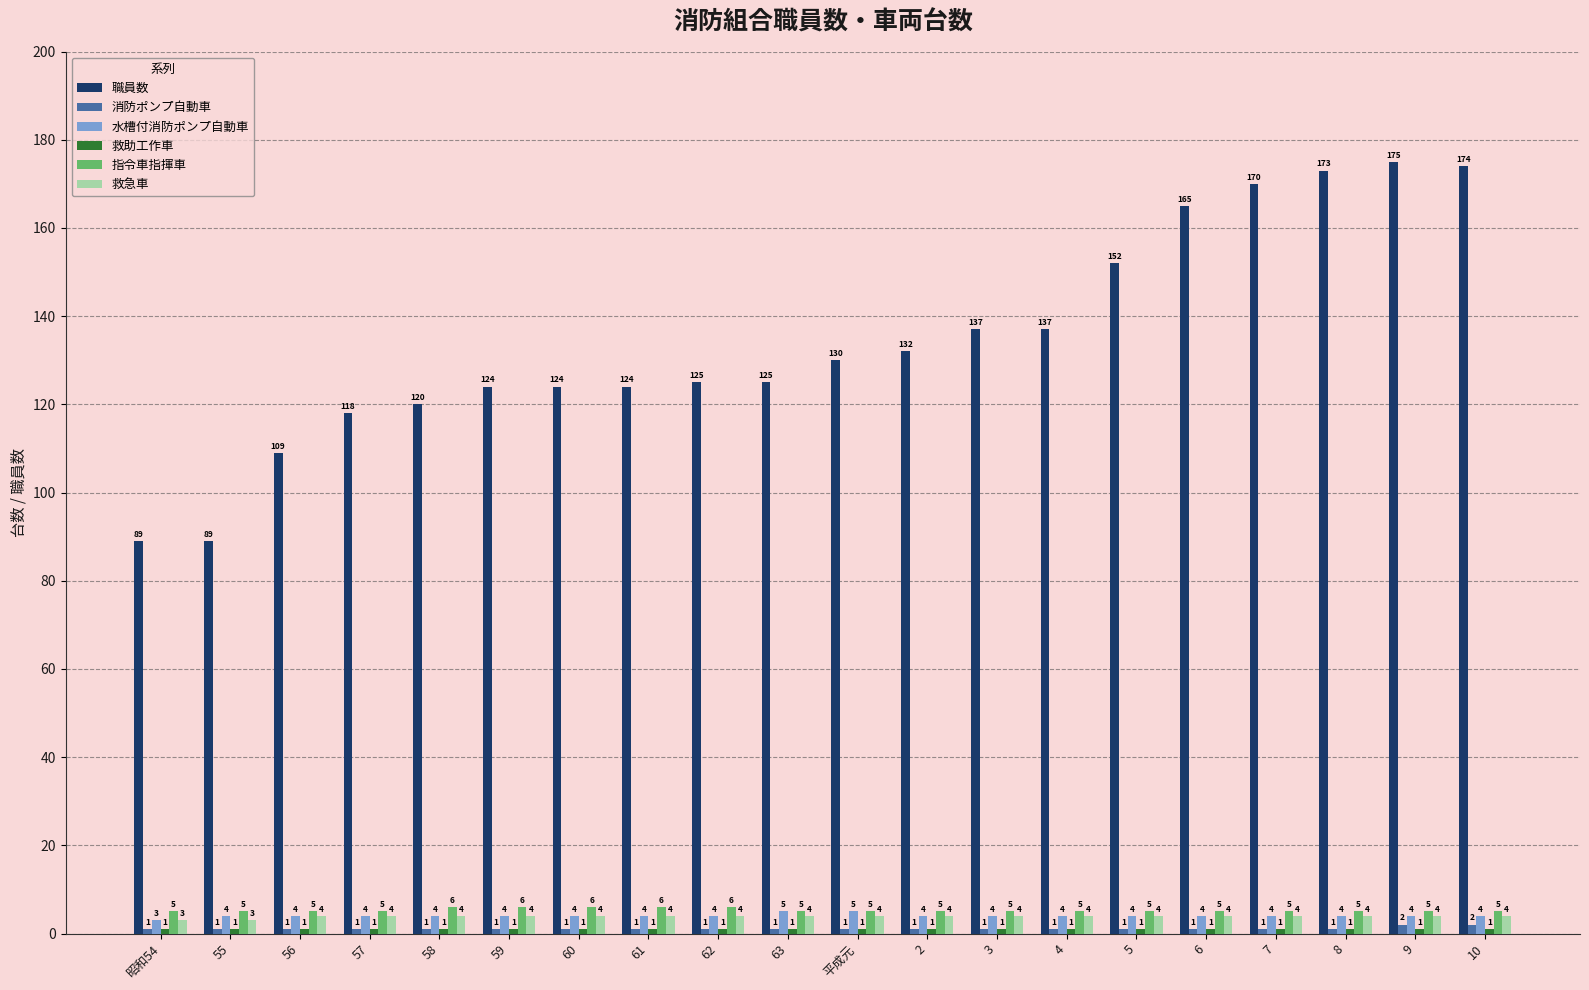

What is the sum of all 救急車 values?

78